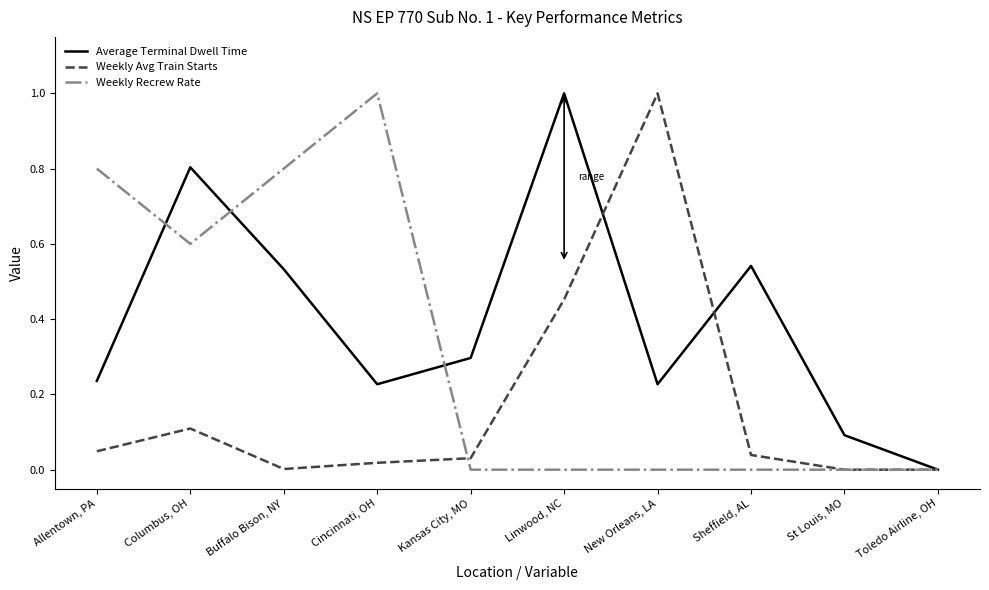

How many lines are shown in the chart?

3